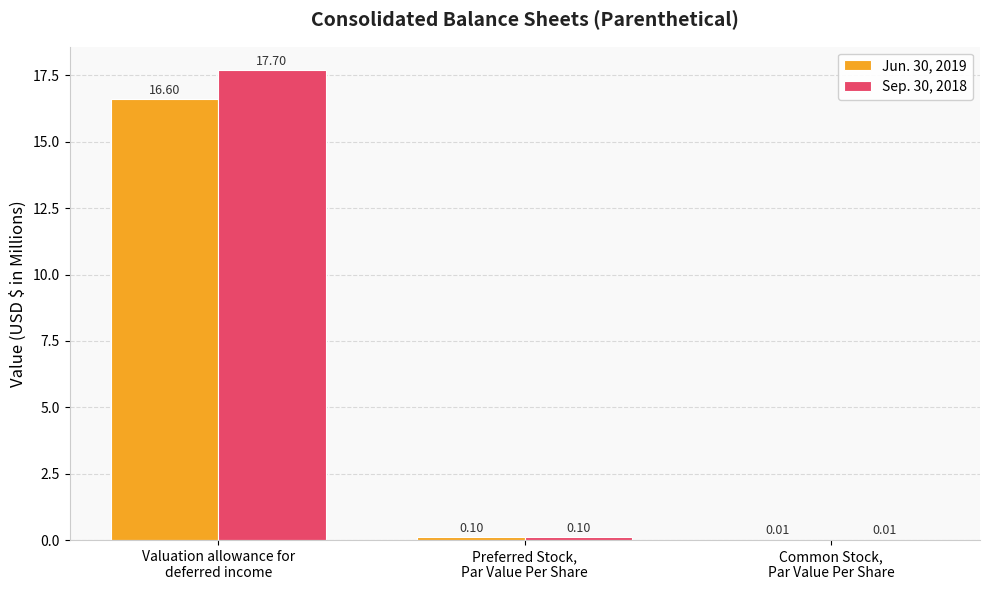

Which series has the largest total across all categories?

Sep. 30, 2018